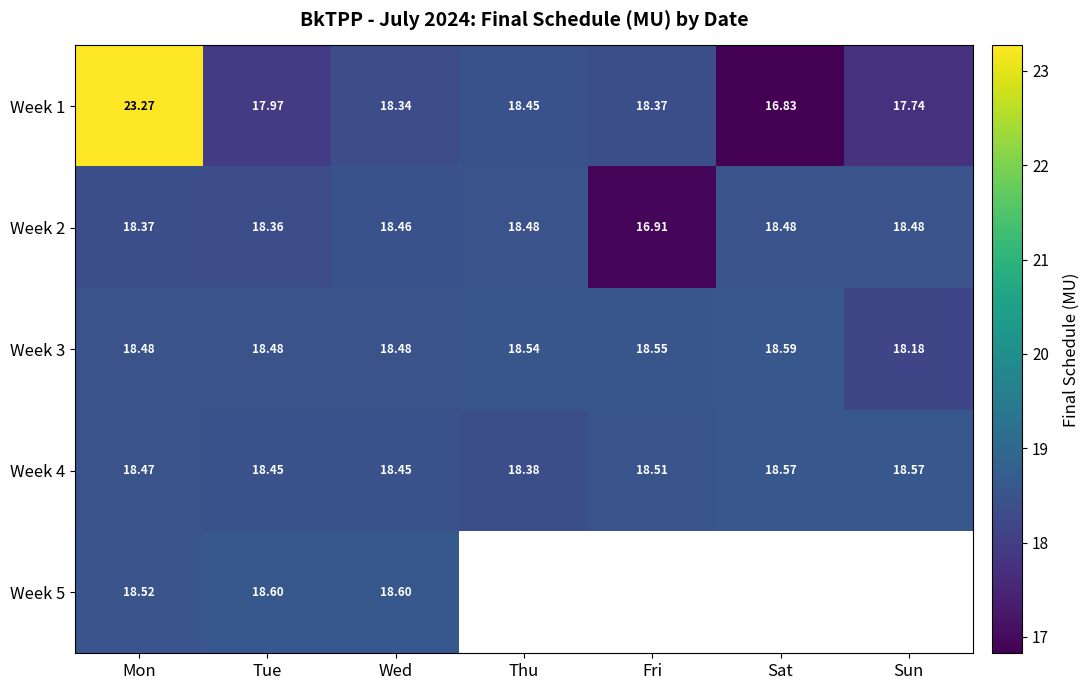

What is the maximum value shown in the chart?

23.3